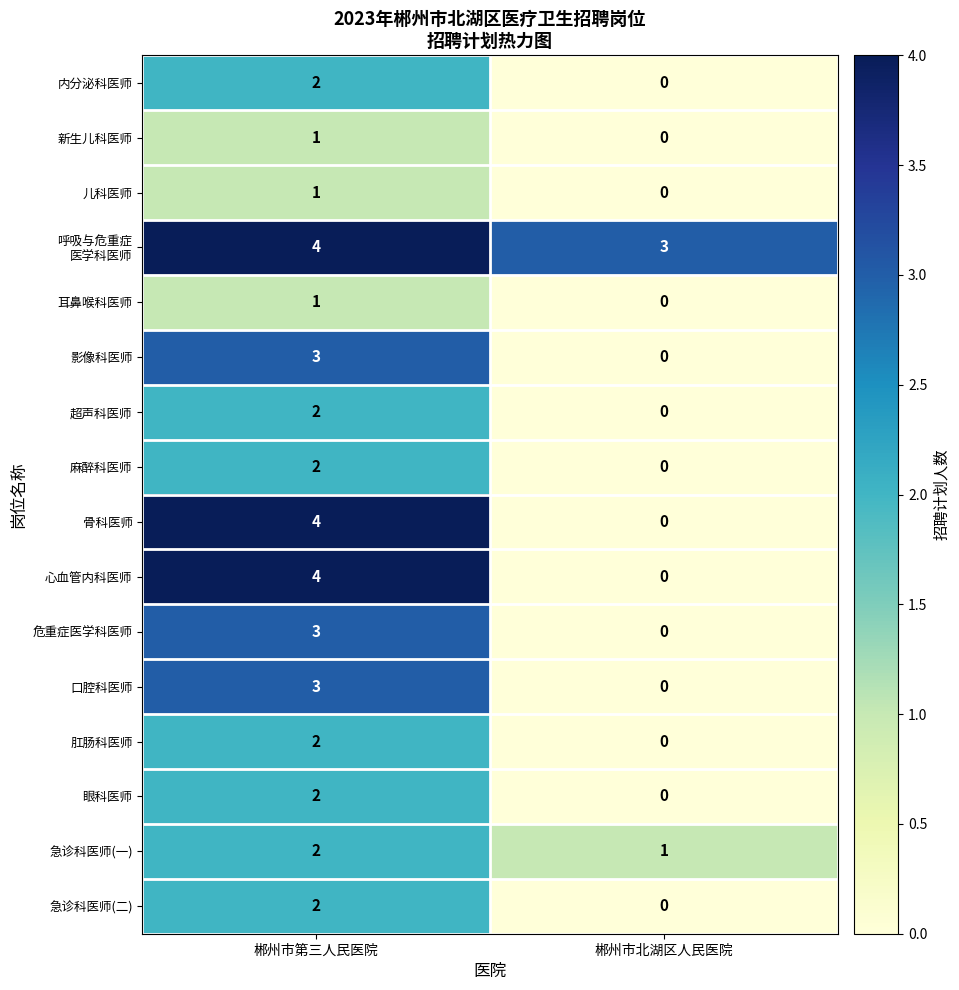

What is the highest value of the 口腔科医师 series?

3